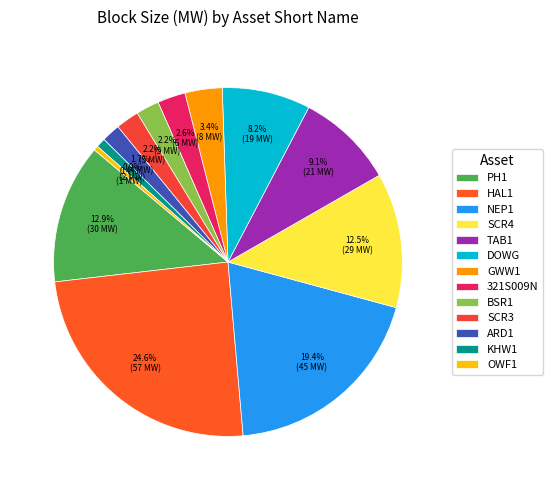

What percentage is NOT represented by OWF1?

99.6%